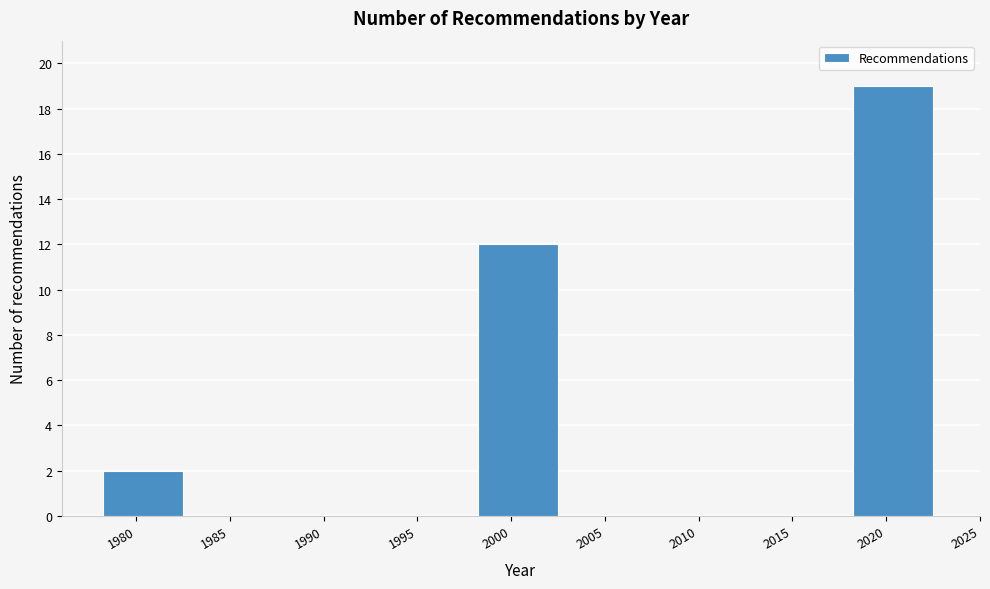

Reading left to right, transcribe all the data shown in this chart.

1980=2	1985=0	1990=0	1995=0	2000=12	2005=0	2010=0	2015=0	2020=19